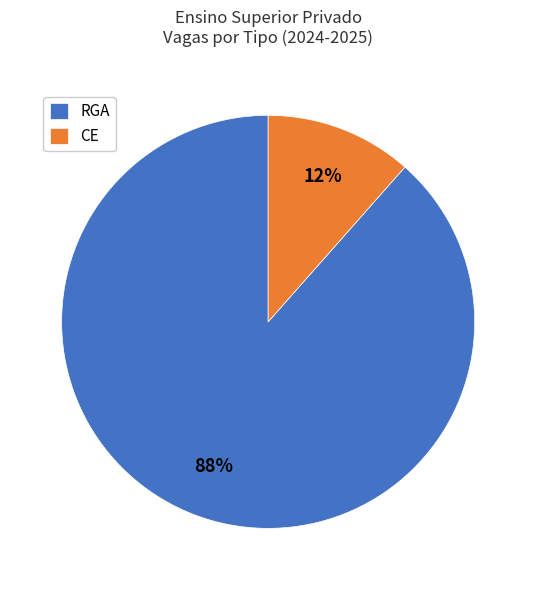

Which category has the biggest portion of the pie?

RGA